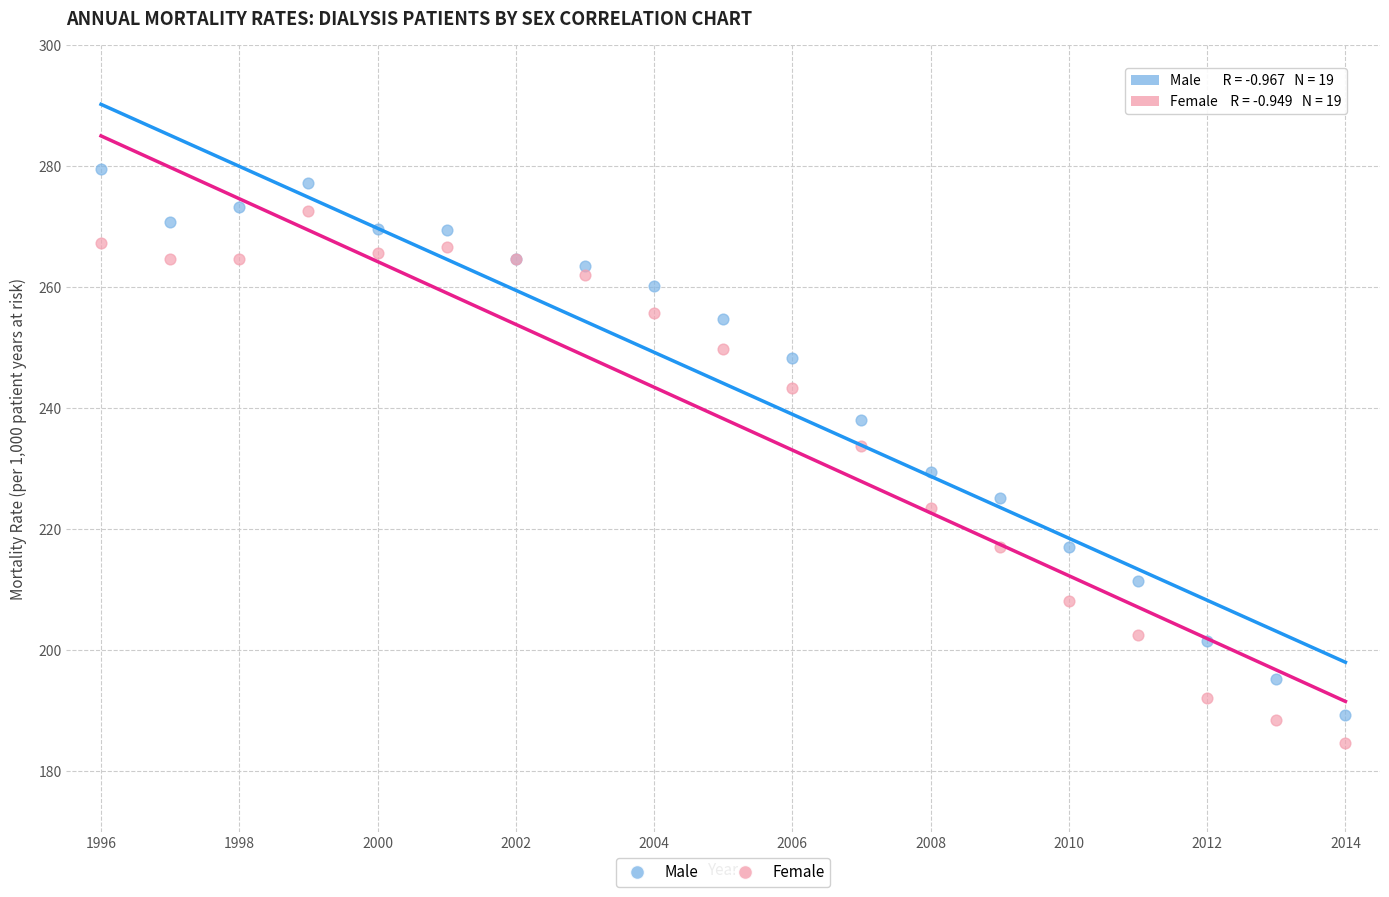

What is the X range (max minus min) for the scatter plot?

18.0